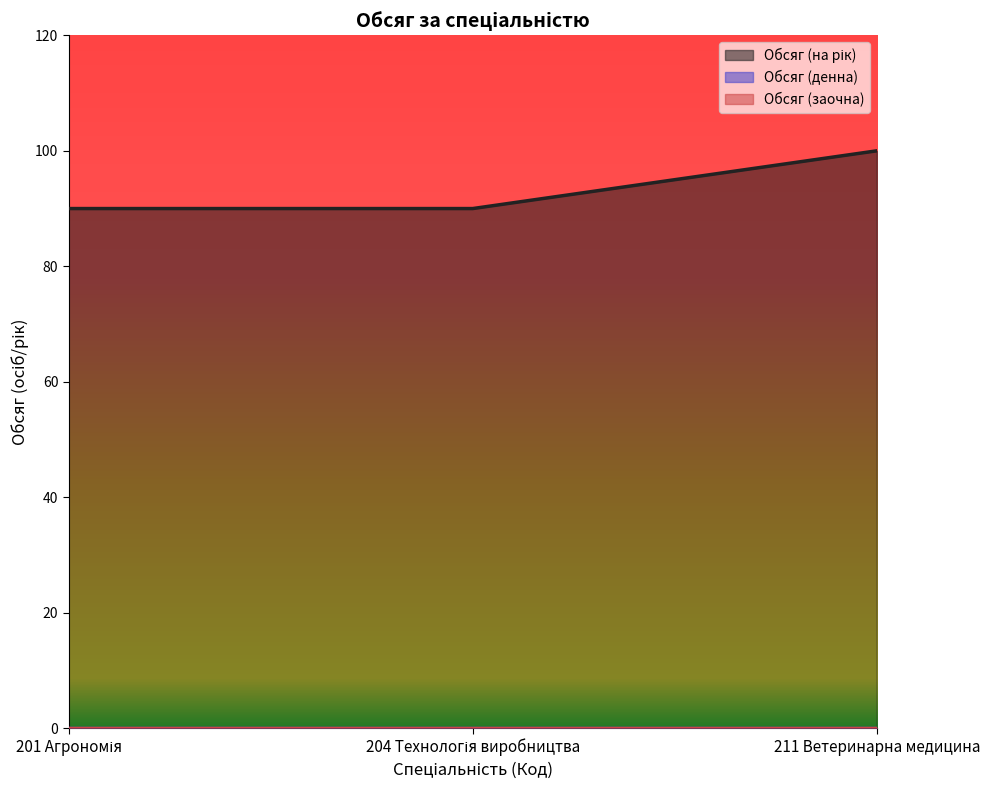

Which series changed the most between 201 Агрономія and 204 Технологія виробництва?

Обсяг (на рік)